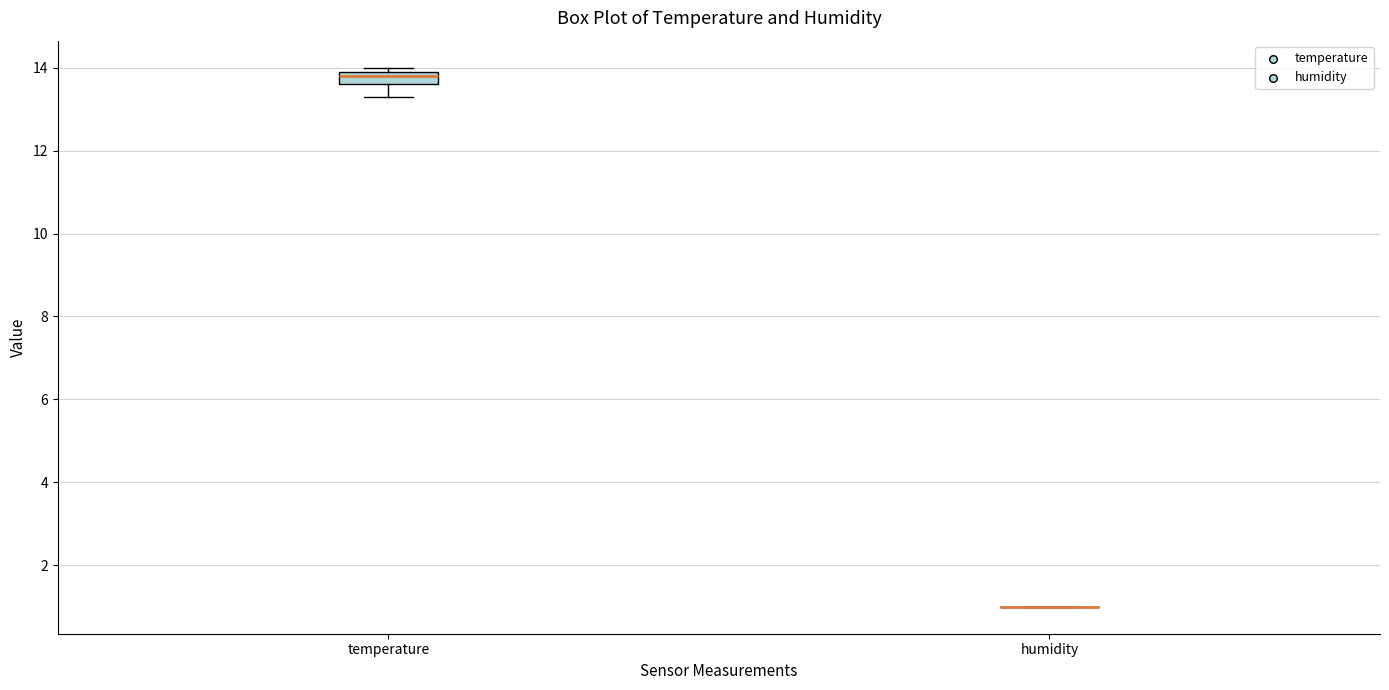

Reading left to right, transcribe this box plot: for each box, give where its median line is, the range the box spans, and where its two whiskers end, as read against the y-axis. The values are not printed on the chart, so give them approximately, as read against the axis.

temperature: median 13.8, box 13.6 to 14.0, whiskers 13.4 to 14.0 (just above the box's upper edge)
humidity: box collapsed to a line at 1.0, whiskers 1.0 to 1.0